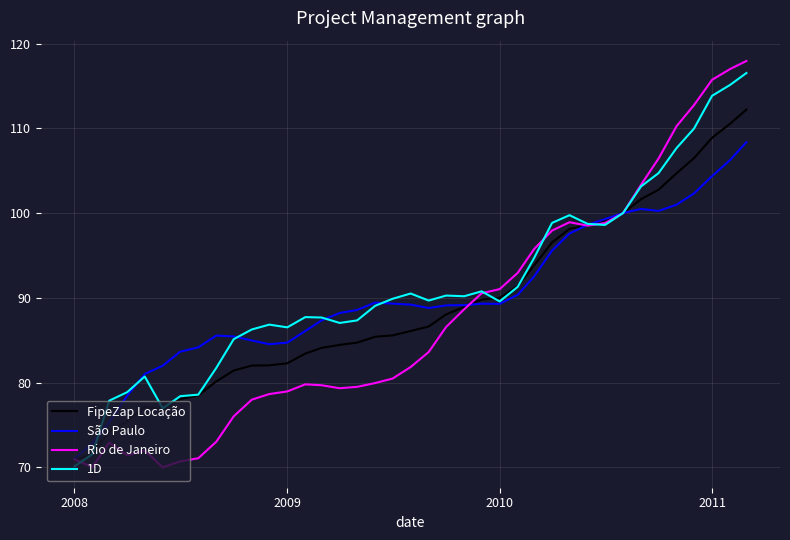

Rank the series by their average value, from highest to lowest.

1D, São Paulo, FipeZap Locação, Rio de Janeiro